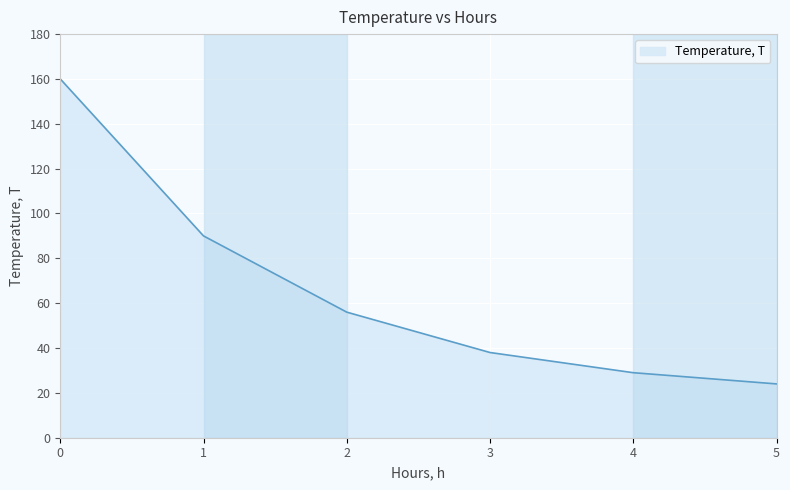

Count the number of categories in the chart.

6